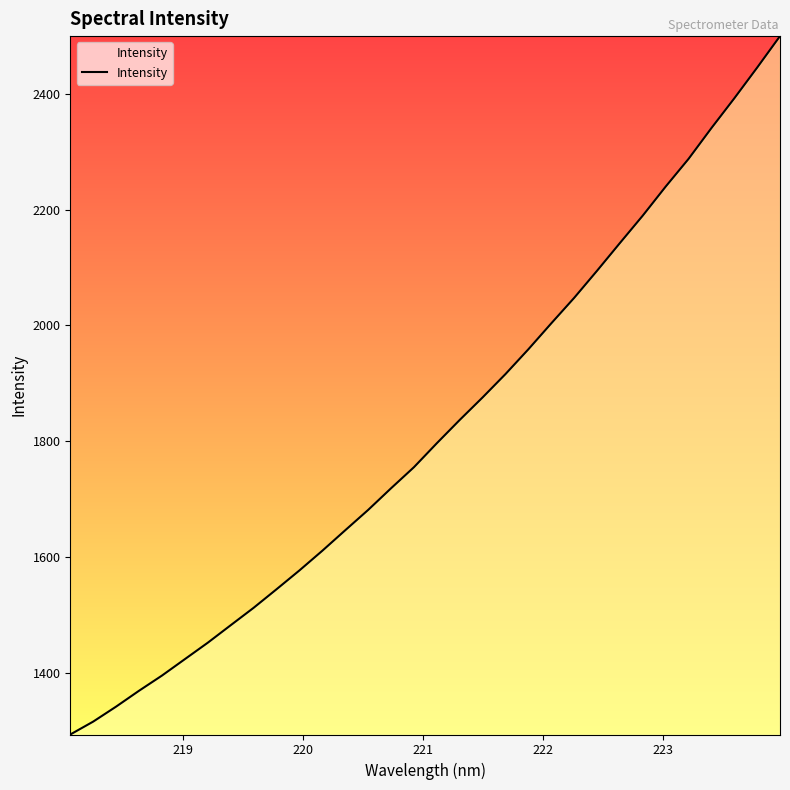

What is the greatest value displayed?

2500.2